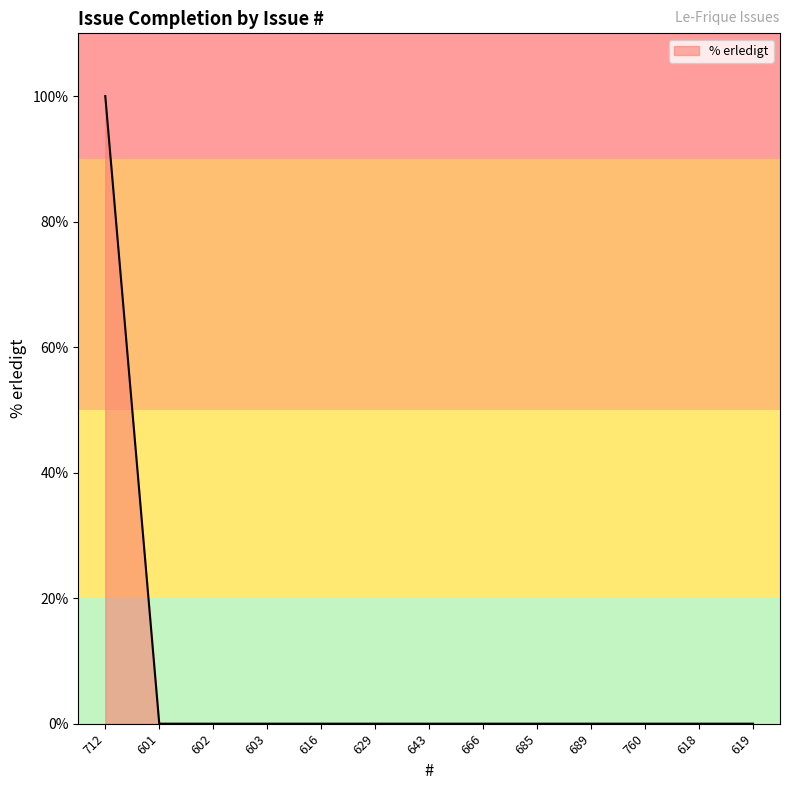

Which category has the highest value across all series?

712